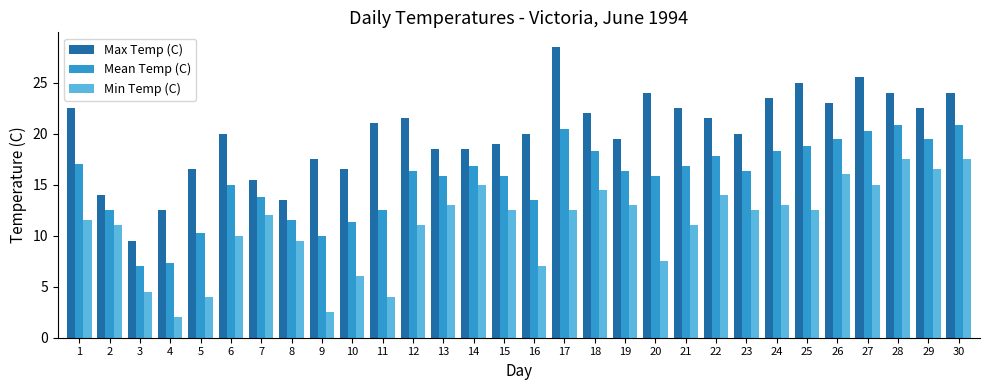

Is the value of Max Temp (C) at 20 greater than the value of Min Temp (C) at 20?

Yes